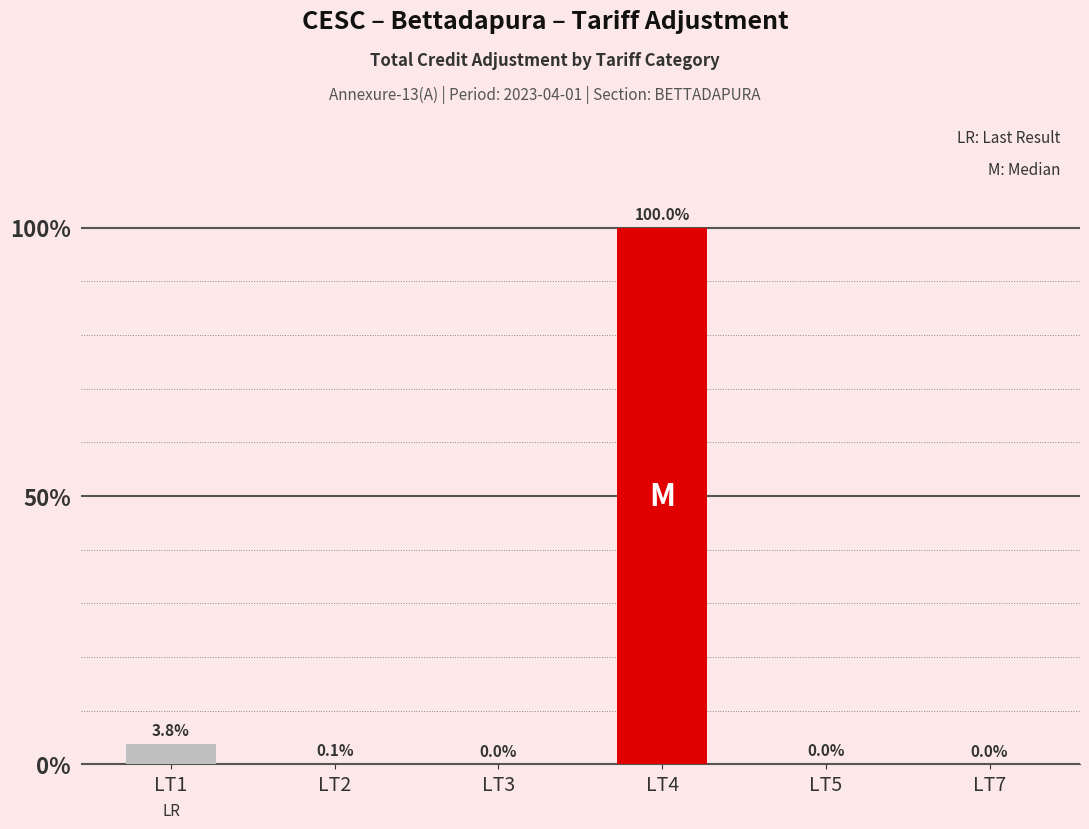

What is the difference between the maximum and second lowest values?

50057958.0